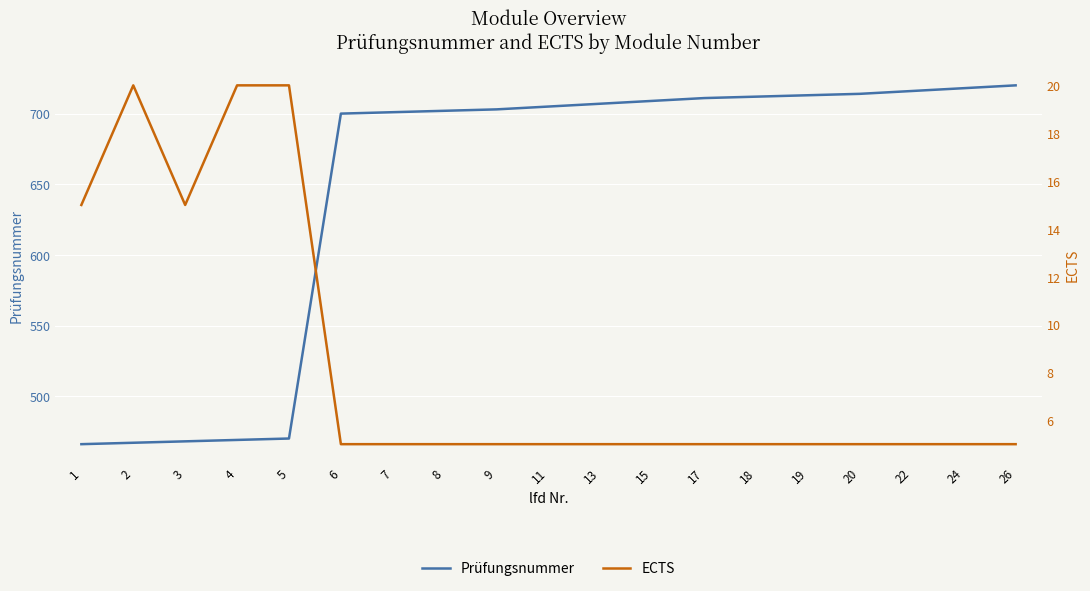

True or false: Prüfungsnummer and ECTS intersect in this chart.

False